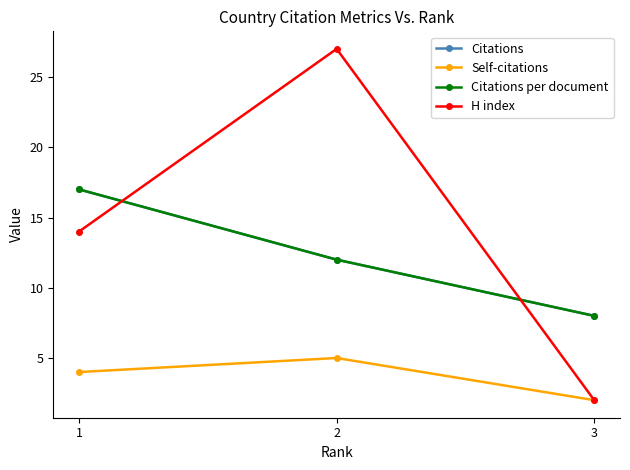

Reading left to right, list all the values displayed in this chart.

Citations: 17	12	8
Self-citations: 4	5	2
Citations per document: 17	12	8
H index: 14	27	2